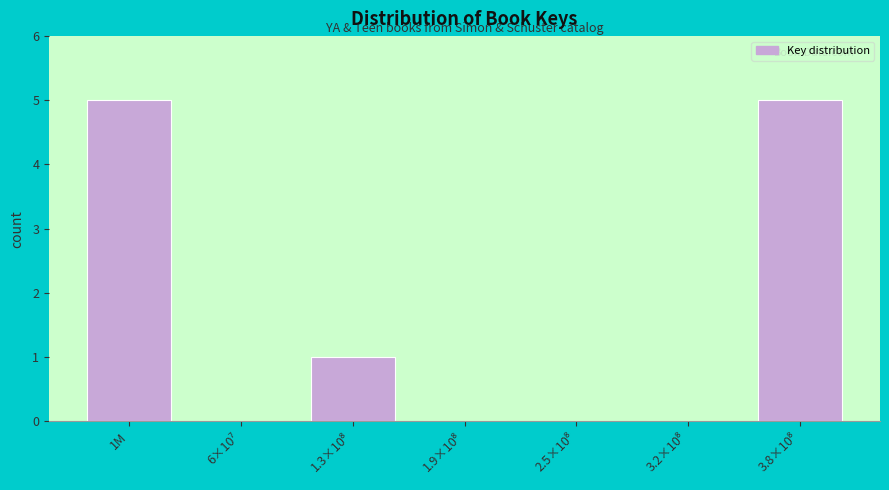

What is the maximum value shown in the chart?

5